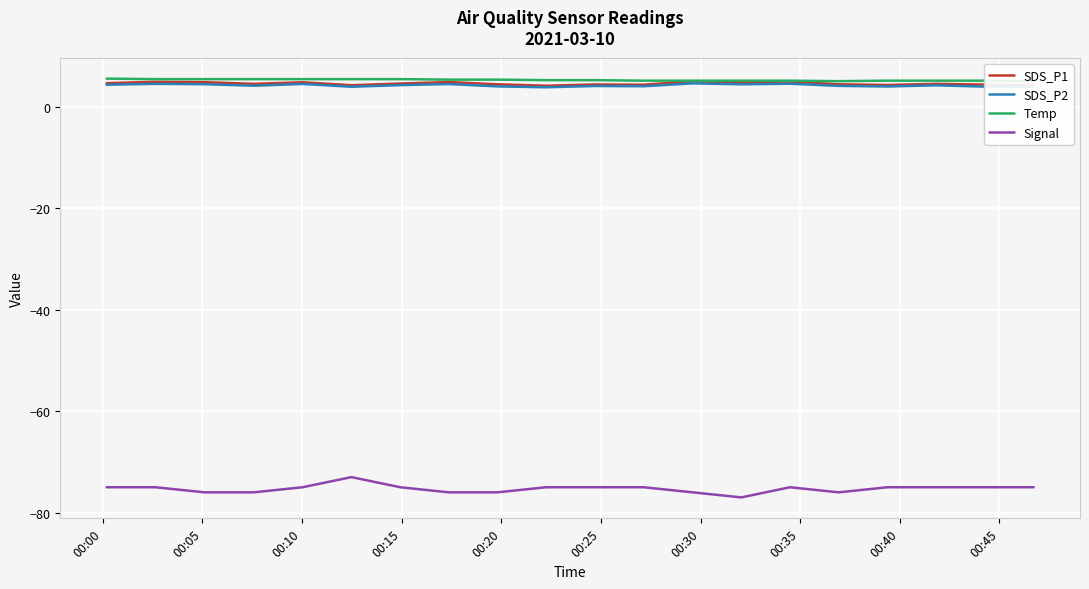

List the series in order of their peak value, lowest first.

Signal, SDS_P2, SDS_P1, Temp